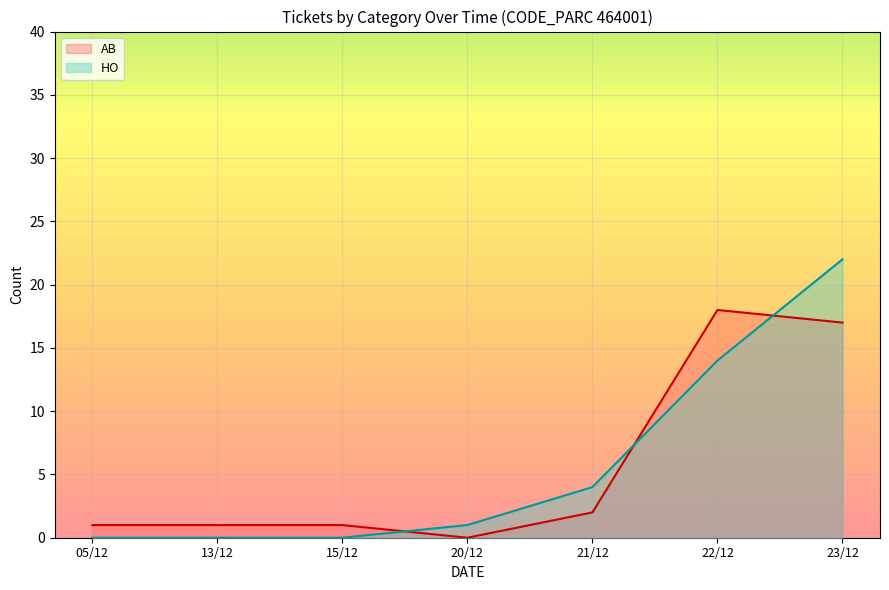

In AB, how many points are lower than both neighbors (excluding endpoints)?

1